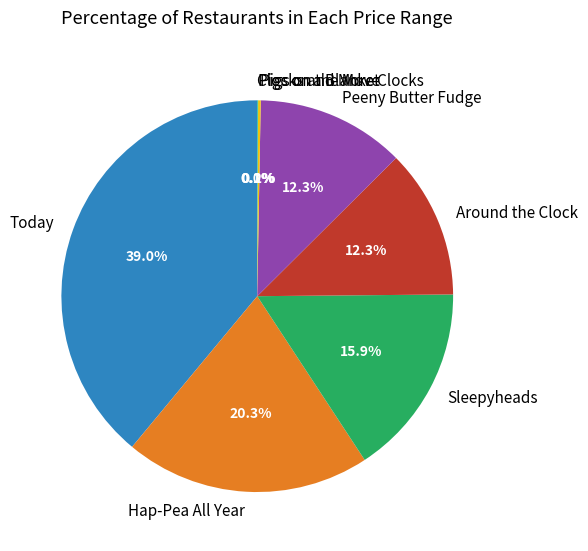

Which slice is the largest?

Today